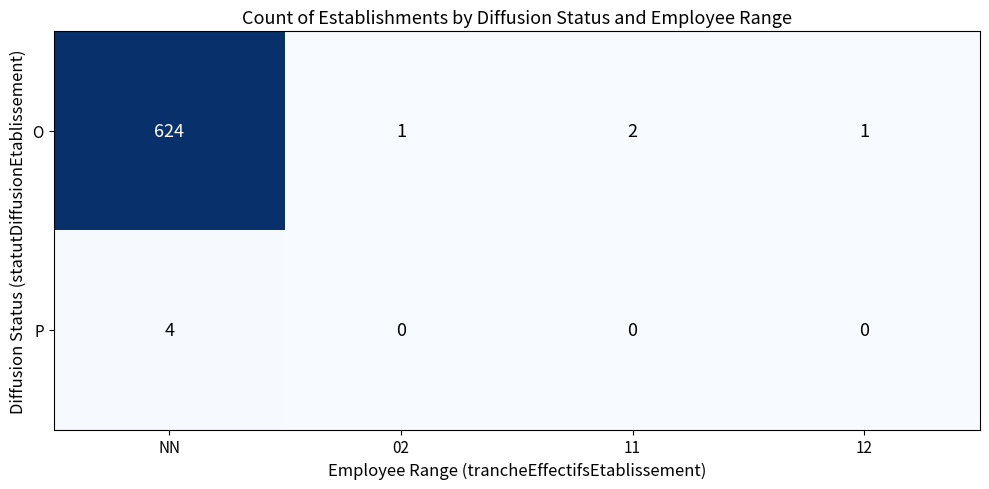

Is it true that O equals 1 at 02?

True